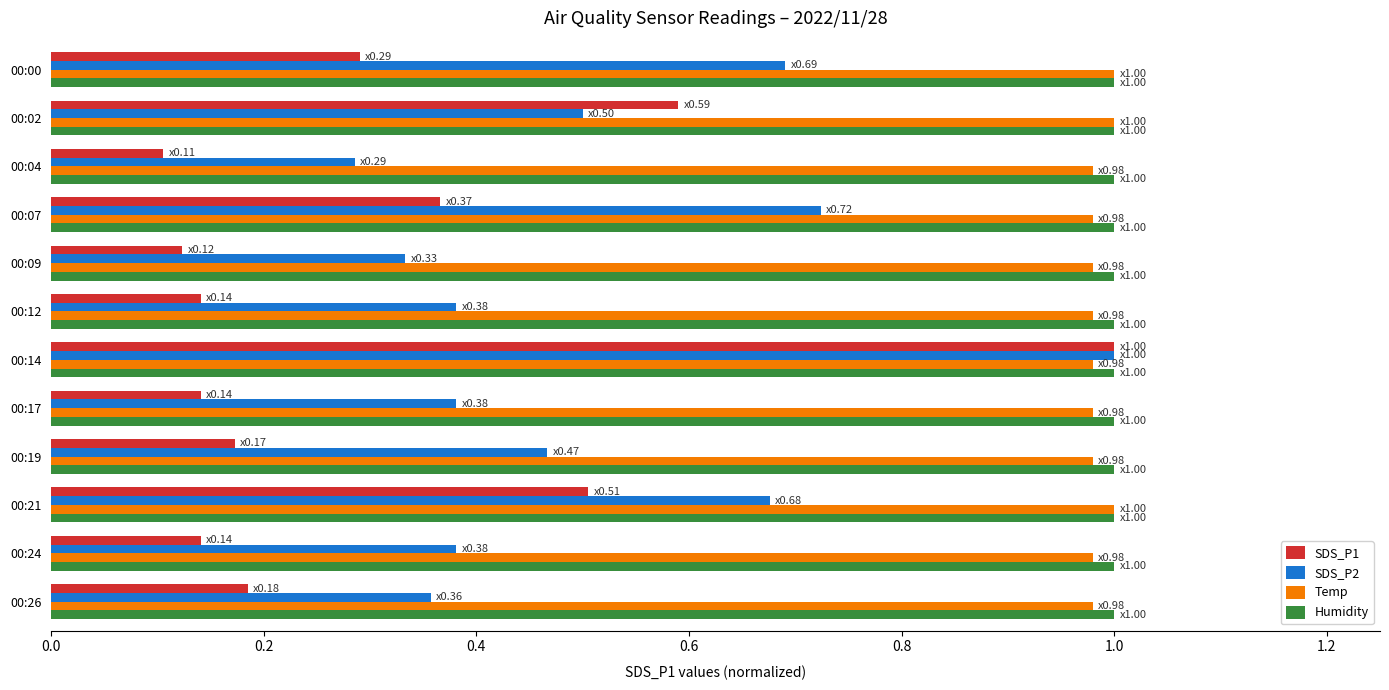

What is the difference between the maximum and minimum values in the SDS_P1 series?

0.9